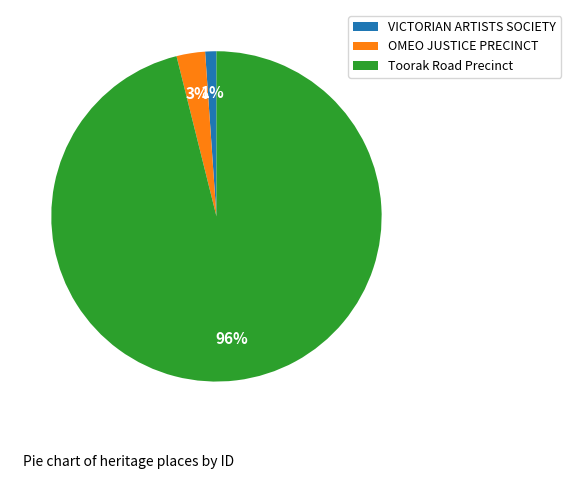

Is the sum of VICTORIAN ARTISTS SOCIETY and Toorak Road Precinct greater than half?

Yes